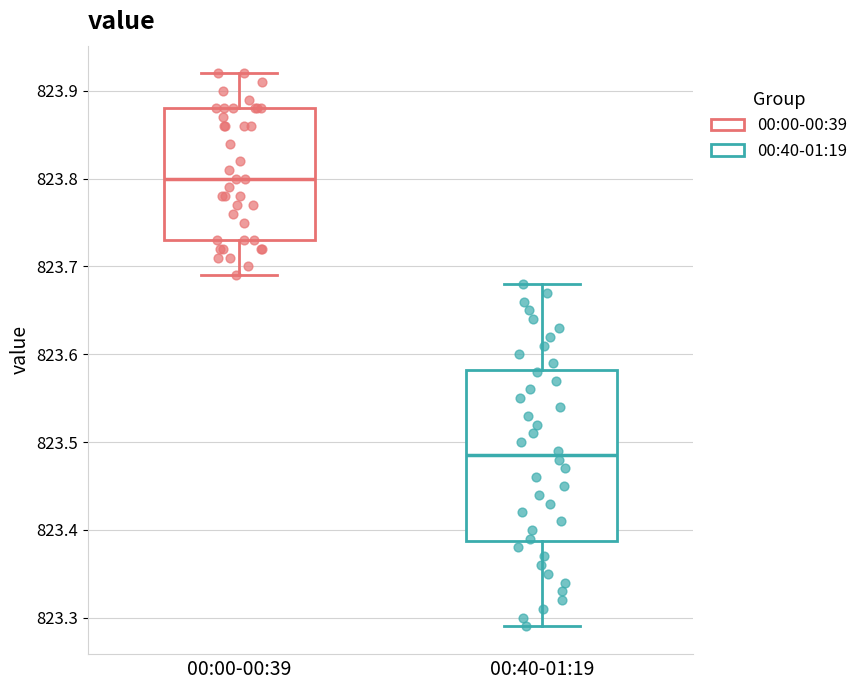

Where does the median line of the box for 00:00-00:39 sit on the y-axis? The values are not printed on the chart, so give them approximately, as read against the axis.

823.80